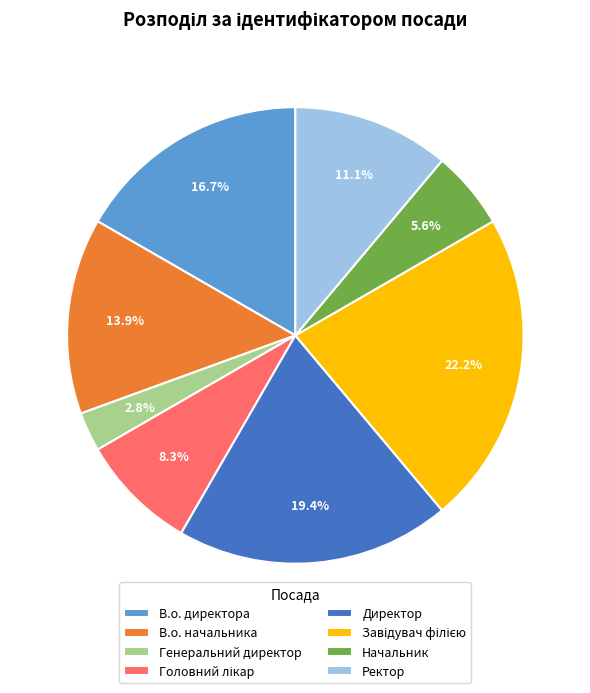

Which slice is the smallest?

Генеральний директор